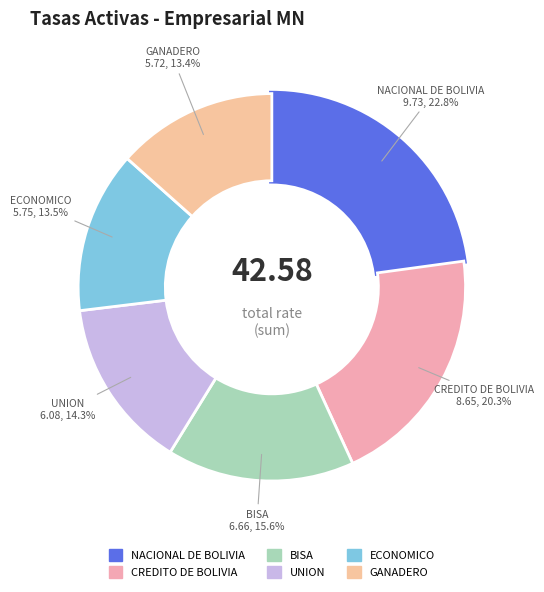

Is there any slice that represents more than half of the pie?

No